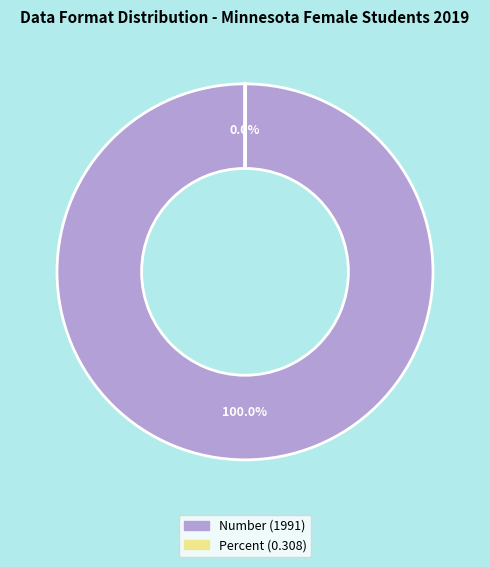

What percentage is the Number slice, to the nearest percent?

100%